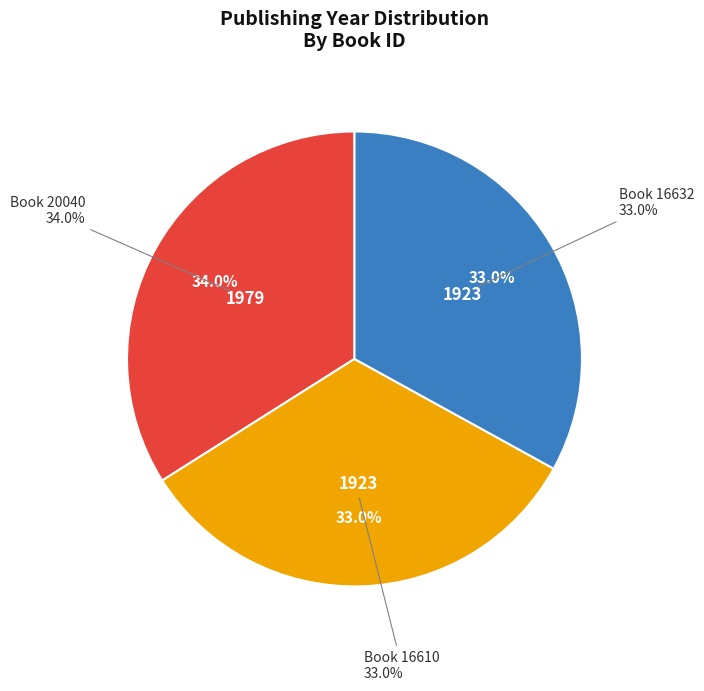

Rank the categories by value from highest to lowest.

20040, 16610, 16632